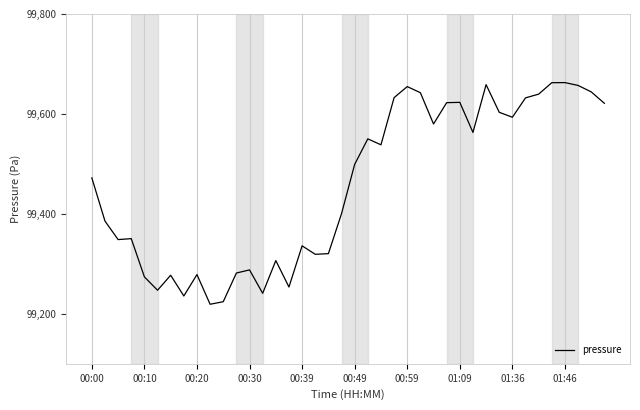

What is the greatest value displayed?

99662.7